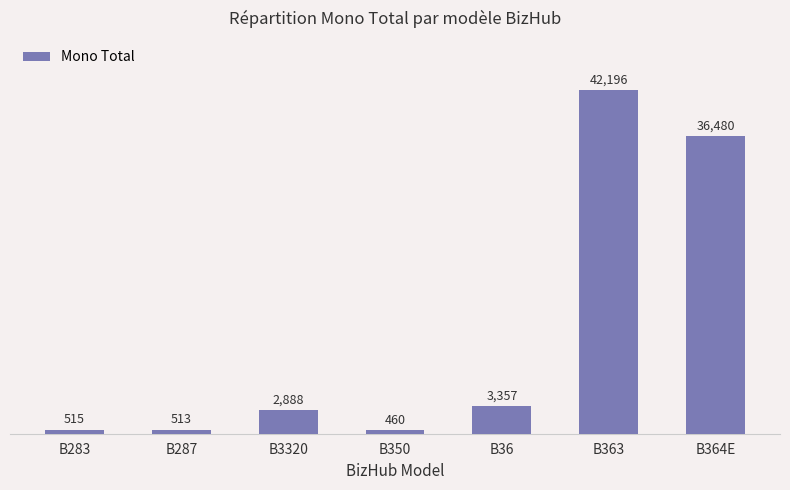

What is the sum of all values?

86409